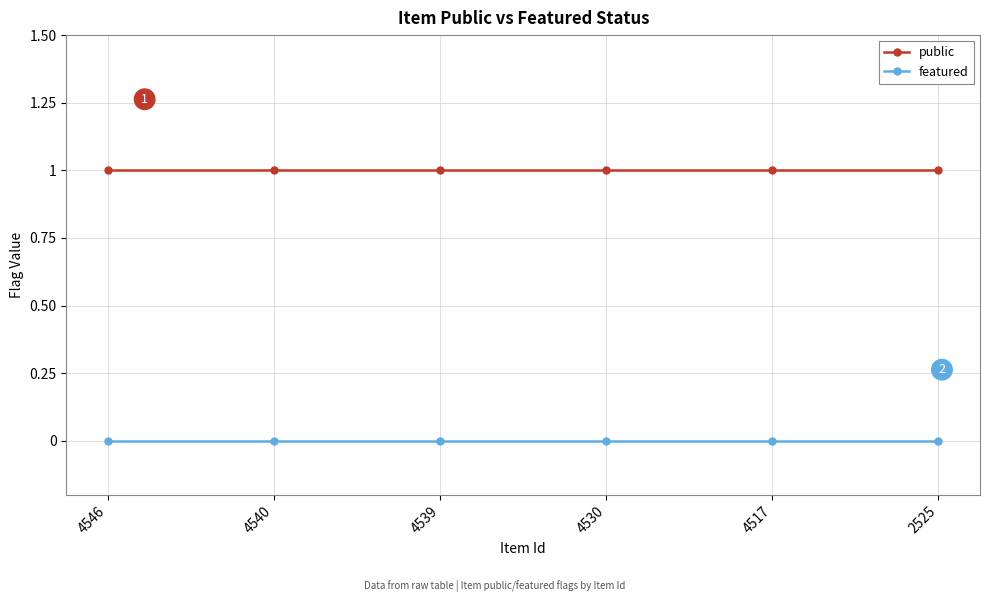

At 4517, list the series in order from smallest to largest.

featured, public